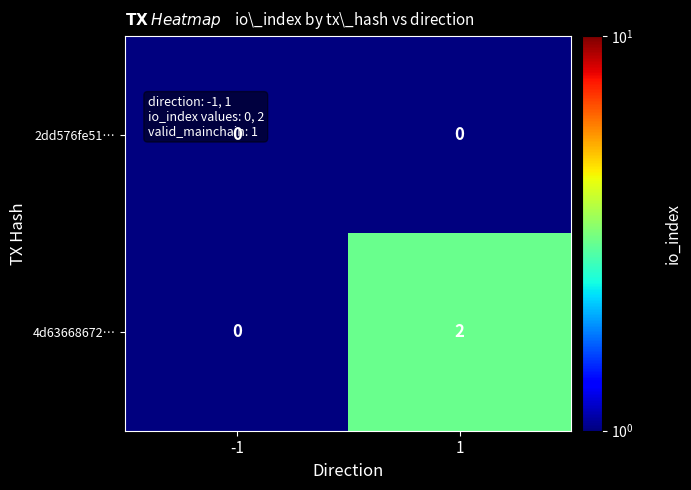

The 4d63668672… series shows 1 at -1. True or false?

False